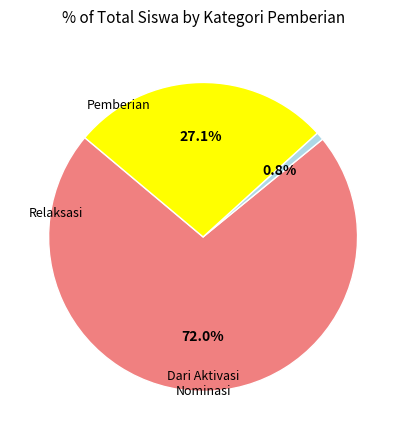

To the nearest percent, what is the average slice percentage?

33%